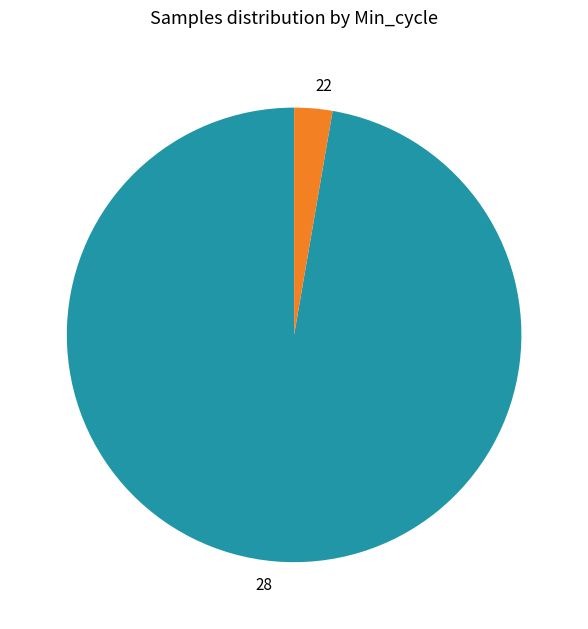

Which category has the smallest portion of the pie?

22